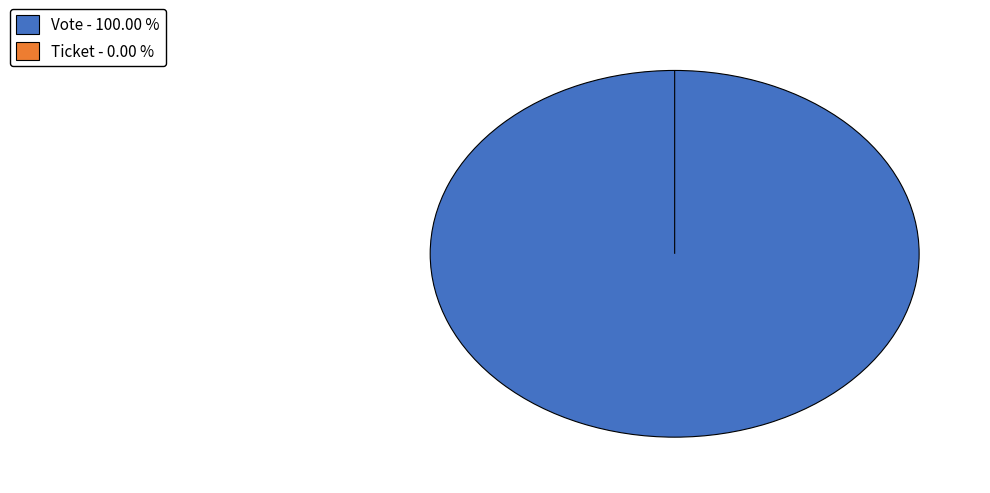

Is there a majority slice in this chart?

Yes